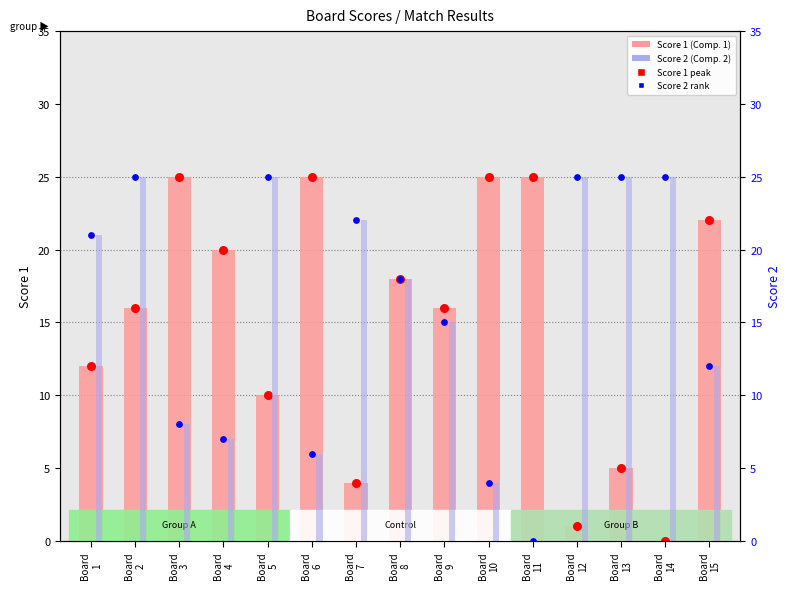

Which series has the largest Y range (max minus min)?

Score 1 (Competitor 1)